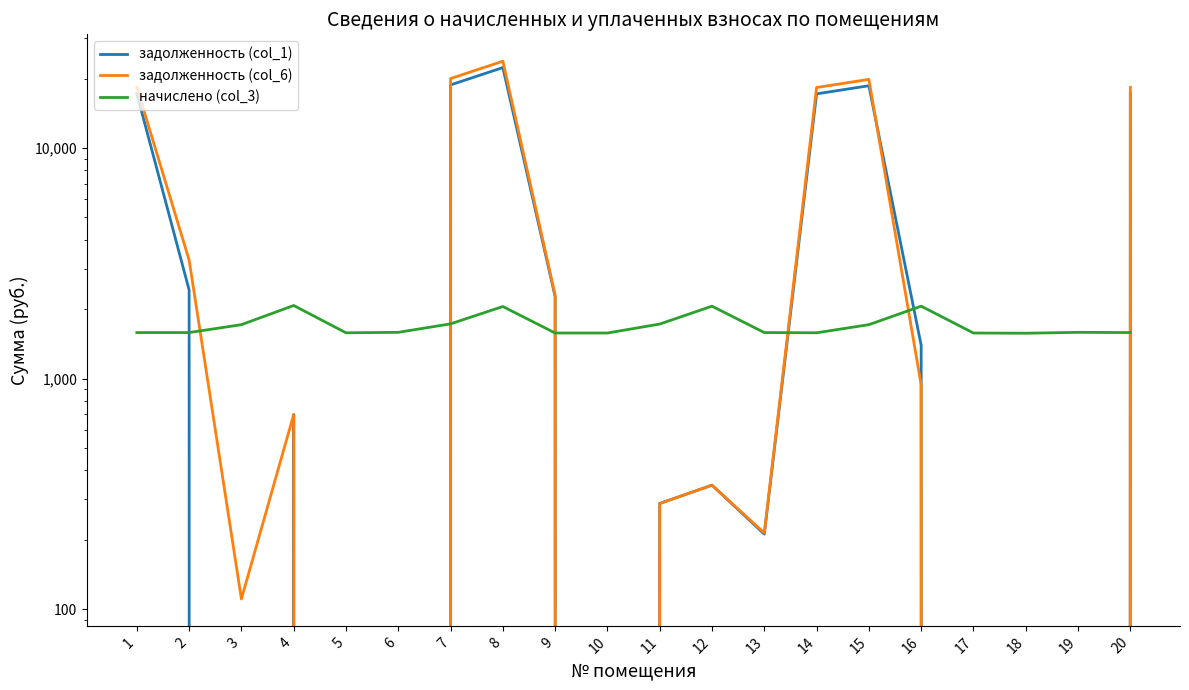

The value of задолженность (col_1) at 12 is 95.0. True or false?

False